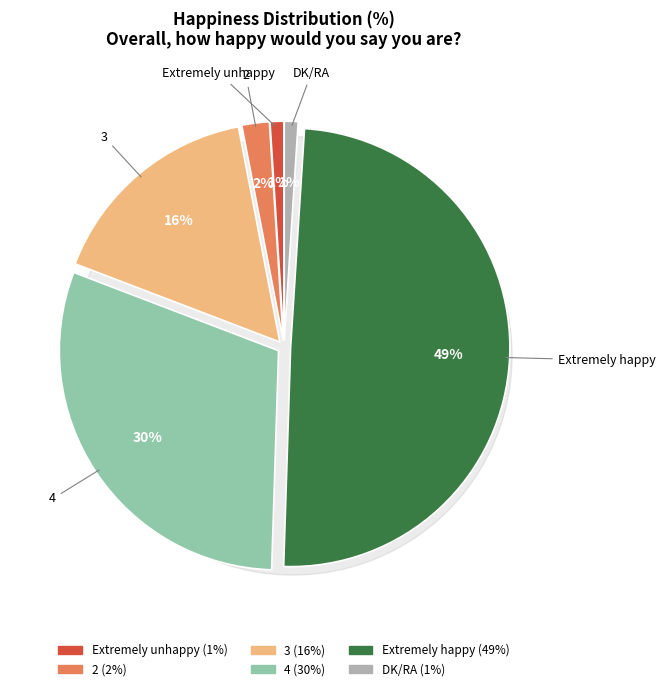

Rank the categories by value from lowest to highest.

Extremely unhappy, DK/RA, 2, 3, 4, Extremely happy